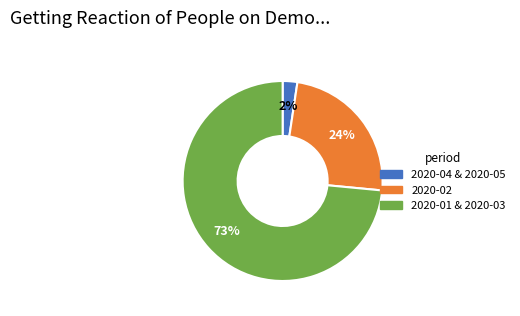

Is there any slice that represents more than half of the pie?

Yes